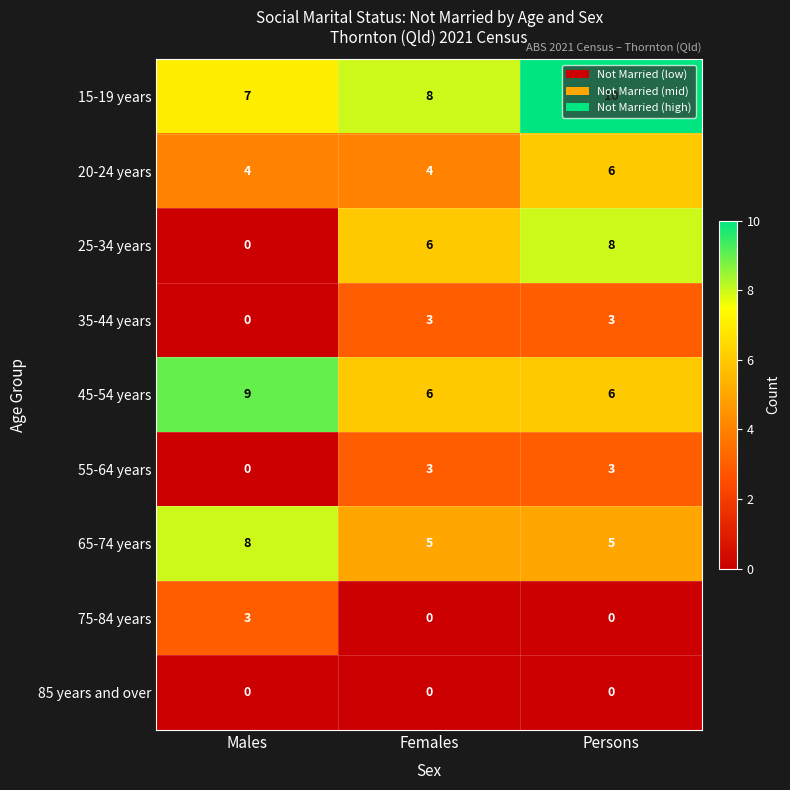

At which category does the chart reach its peak across all series?

Persons